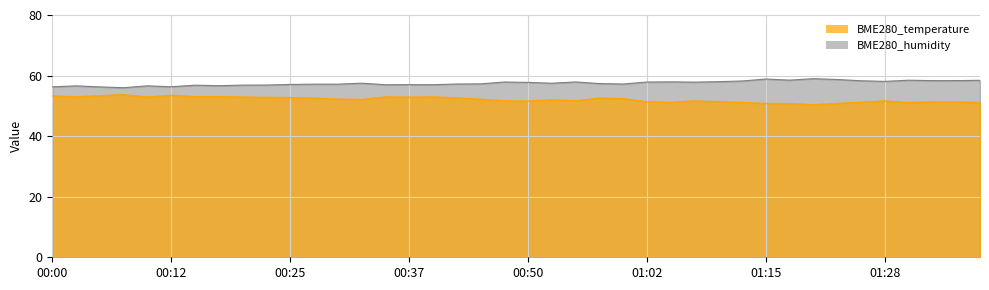

What are all the series names shown in the legend?

BME280_temperature, BME280_humidity